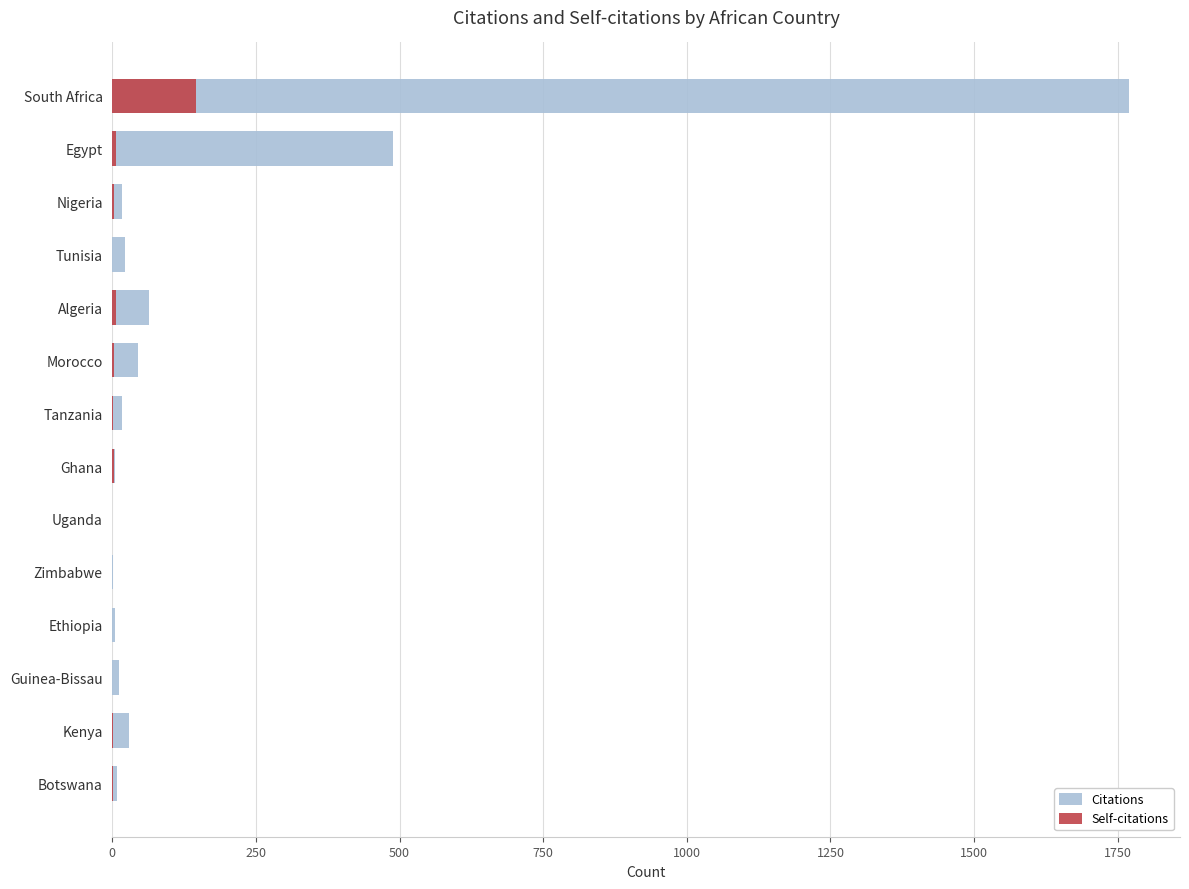

What is the difference between the highest and lowest values at Ethiopia?

4